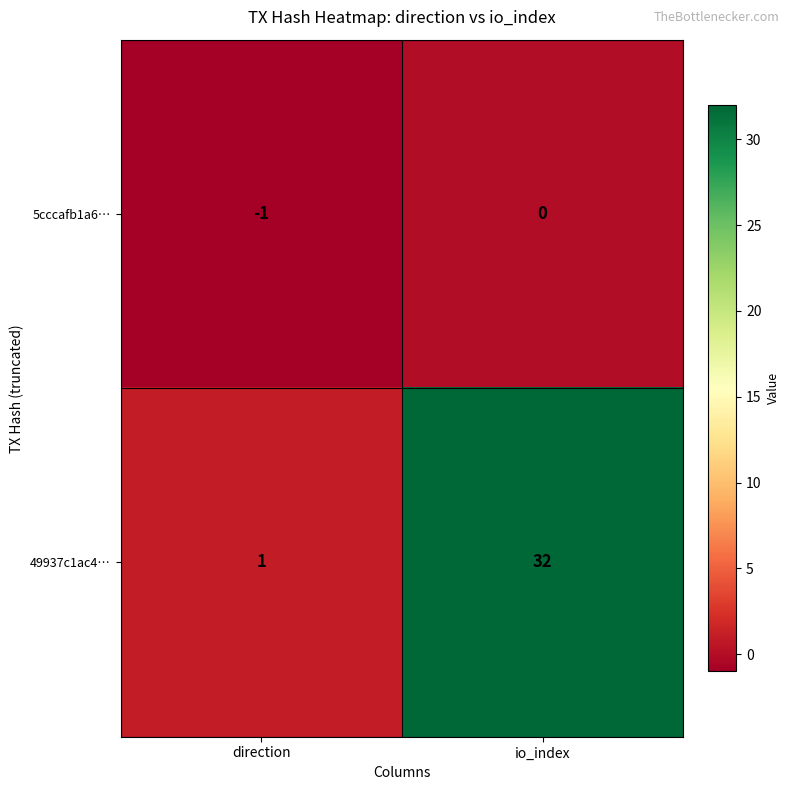

What is the highest value of the 49937c1ac4… series?

32